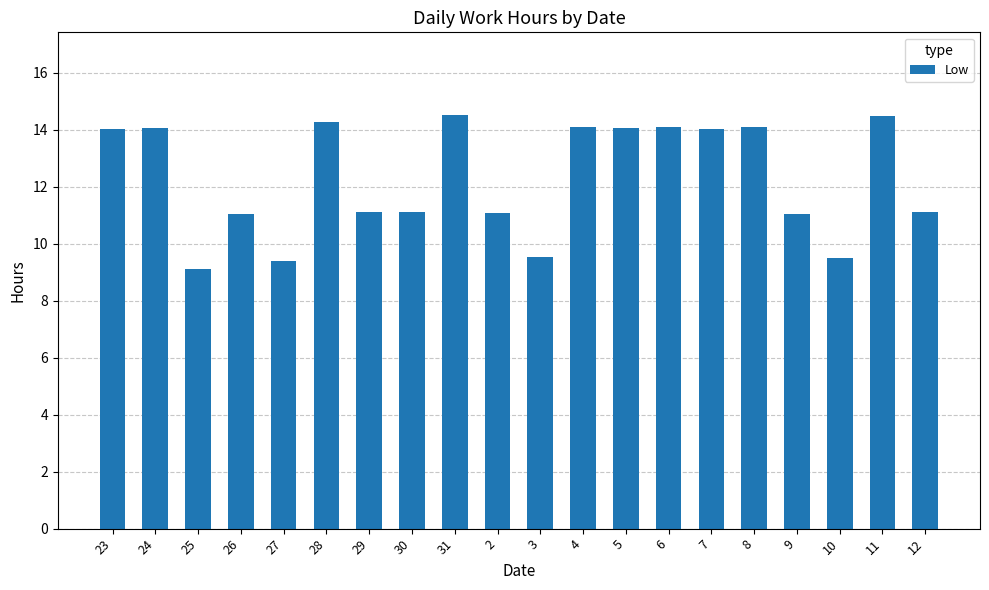

What is the change in value from 27 to 6?

+4.7